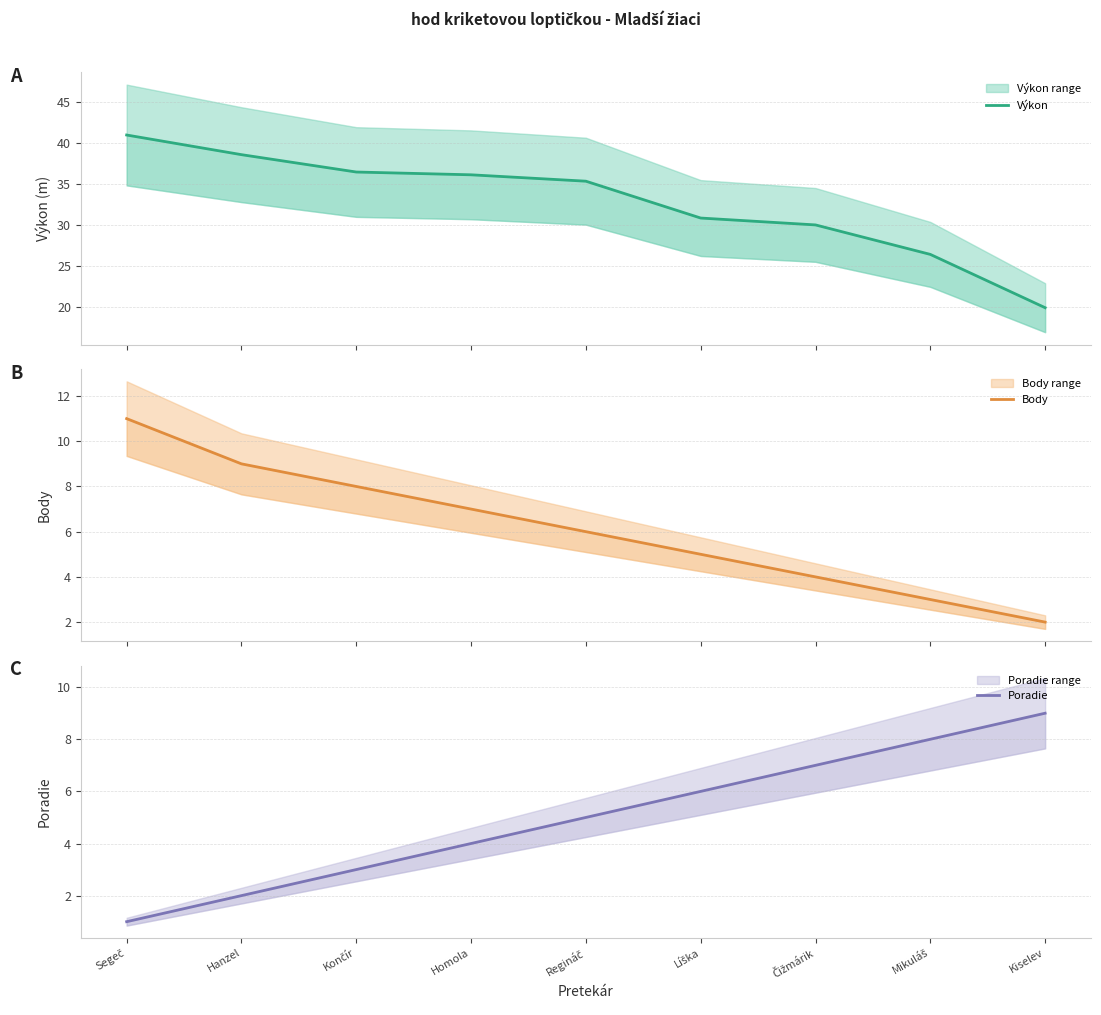

True or false: Body and Poradie cross at least once.

True